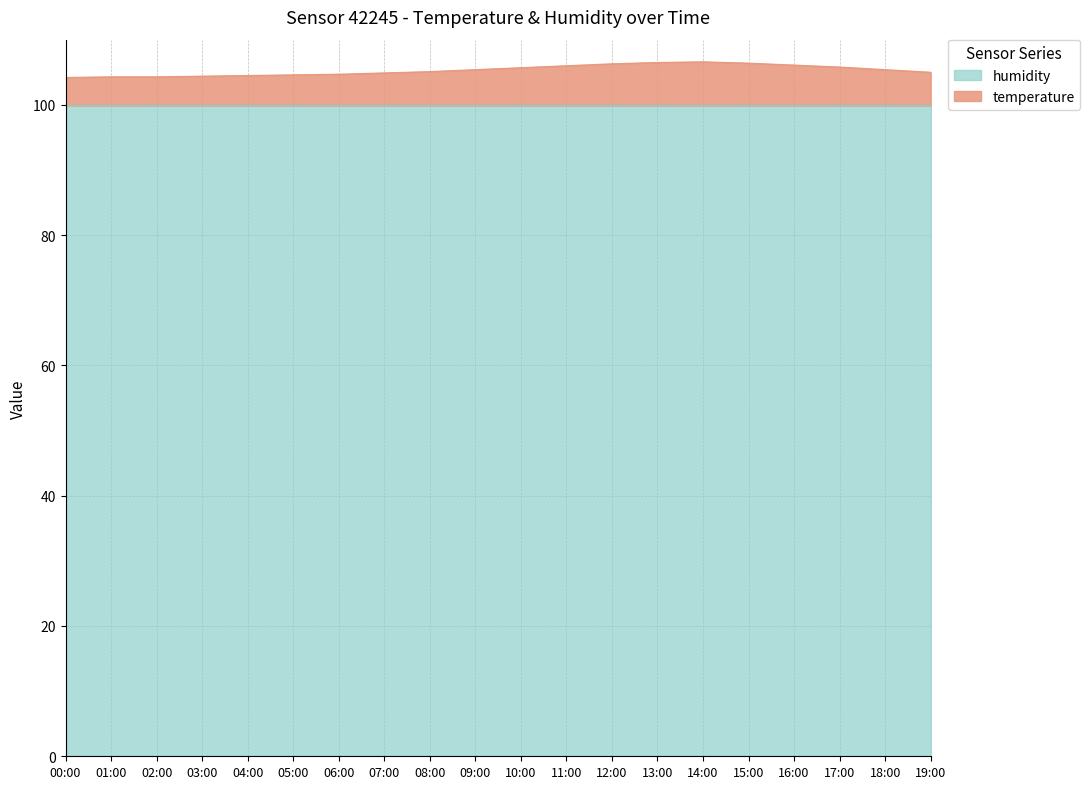

Reading right to left, extract all data points from this chart.

19:00=105.0	18:00=105.4	17:00=105.8	16:00=106.1	15:00=106.4	14:00=106.6	13:00=106.5	12:00=106.3	11:00=106.0	10:00=105.7	09:00=105.4	08:00=105.1	07:00=104.9	06:00=104.7	05:00=104.6	04:00=104.5	03:00=104.4	02:00=104.3	01:00=104.3	00:00=104.2